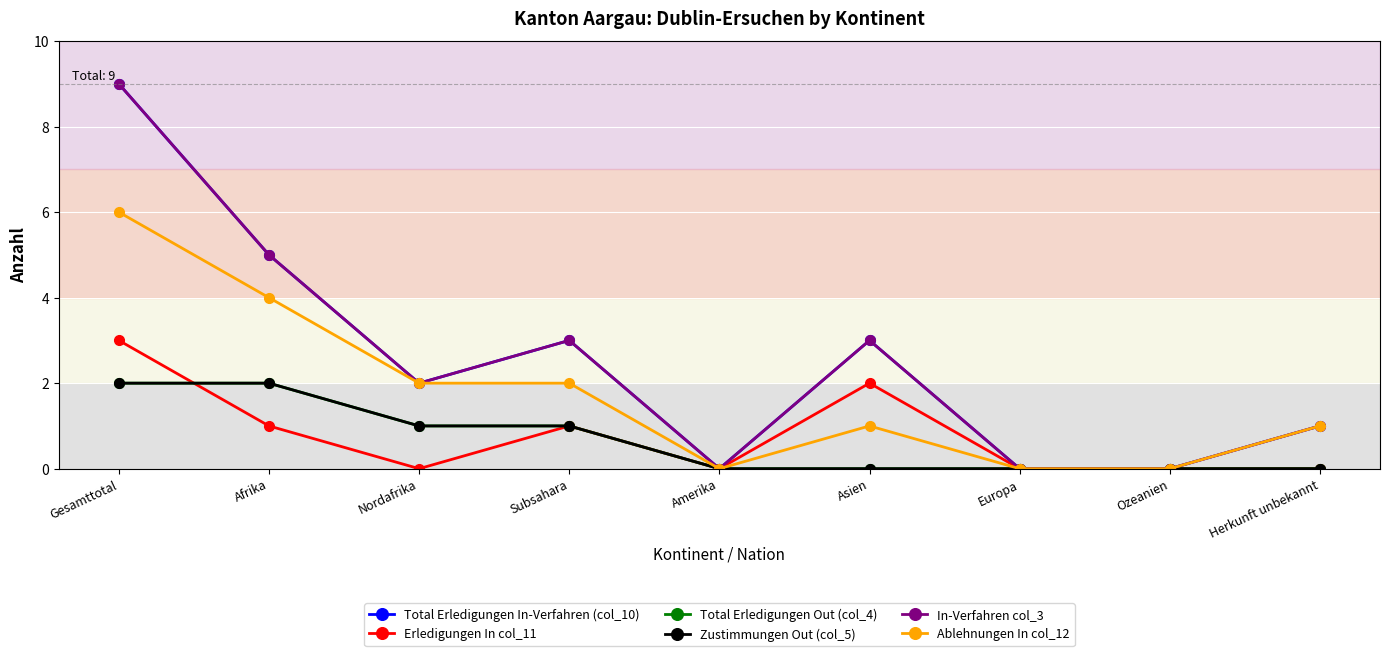

Is it true that Ablehnungen In col_12 equals 1 at Asien?

True